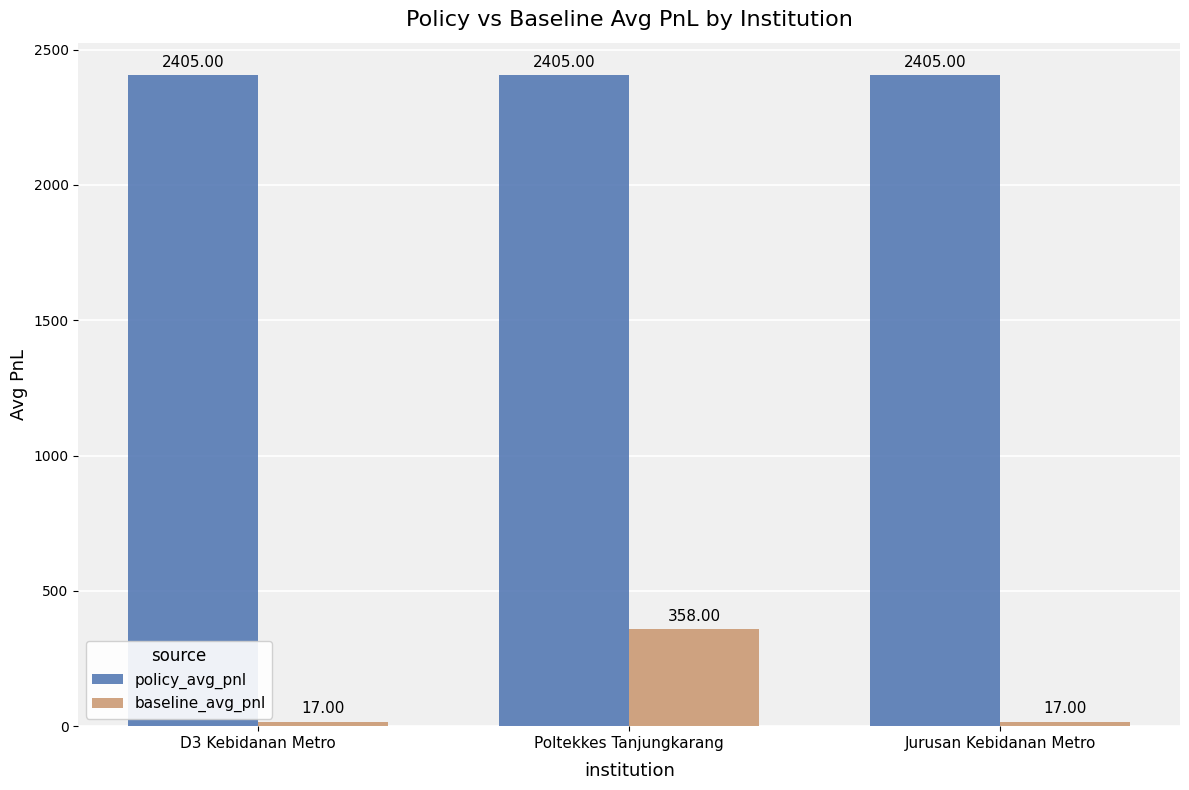

What is the approximate value of baseline_avg_pnl at D3 Kebidanan Metro?

17